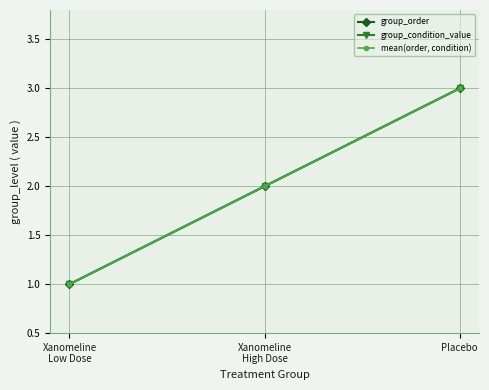

At which label does group_order first exceed 2?

Placebo